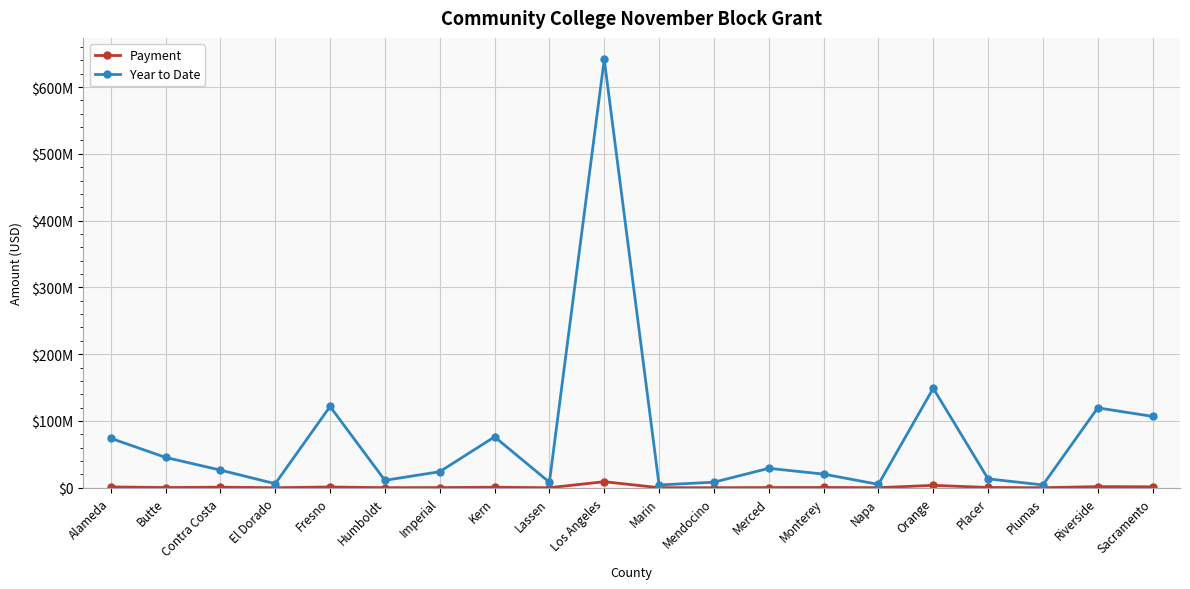

True or false: Payment and Year to Date intersect in this chart.

False